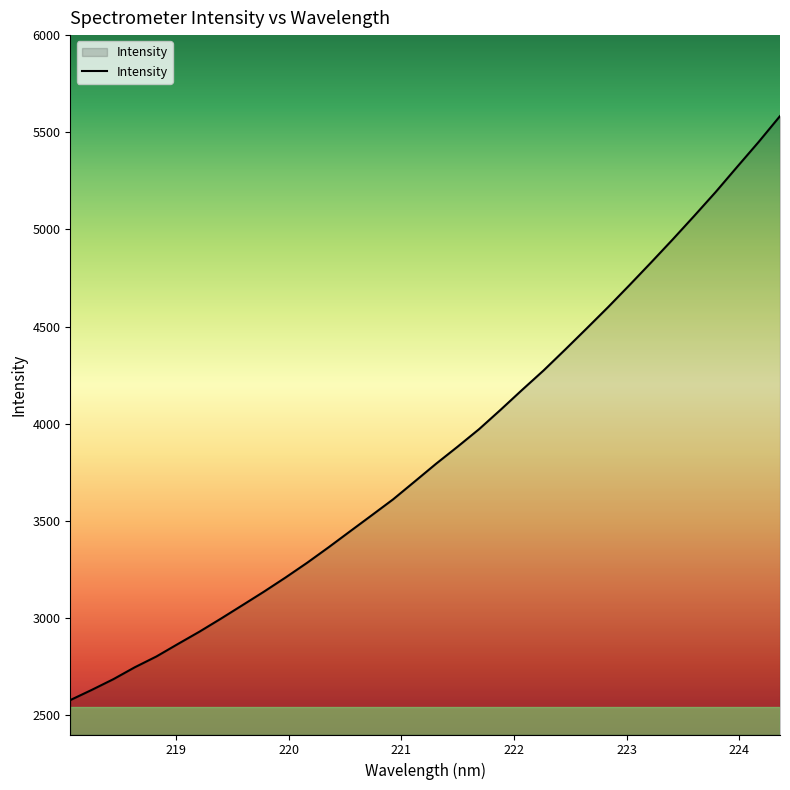

What is the smallest value displayed?

2577.1